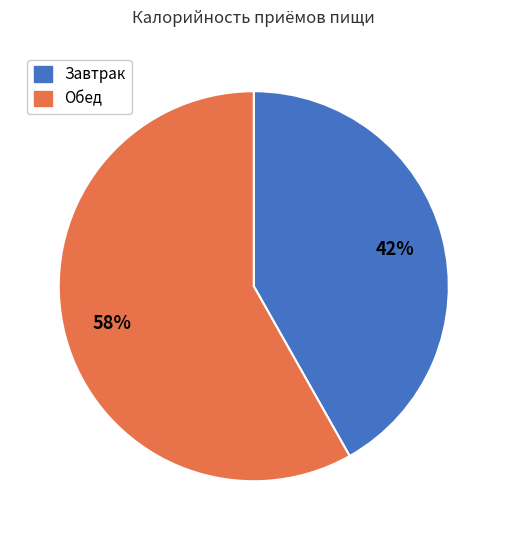

What is the smallest slice in the pie chart?

Завтрак